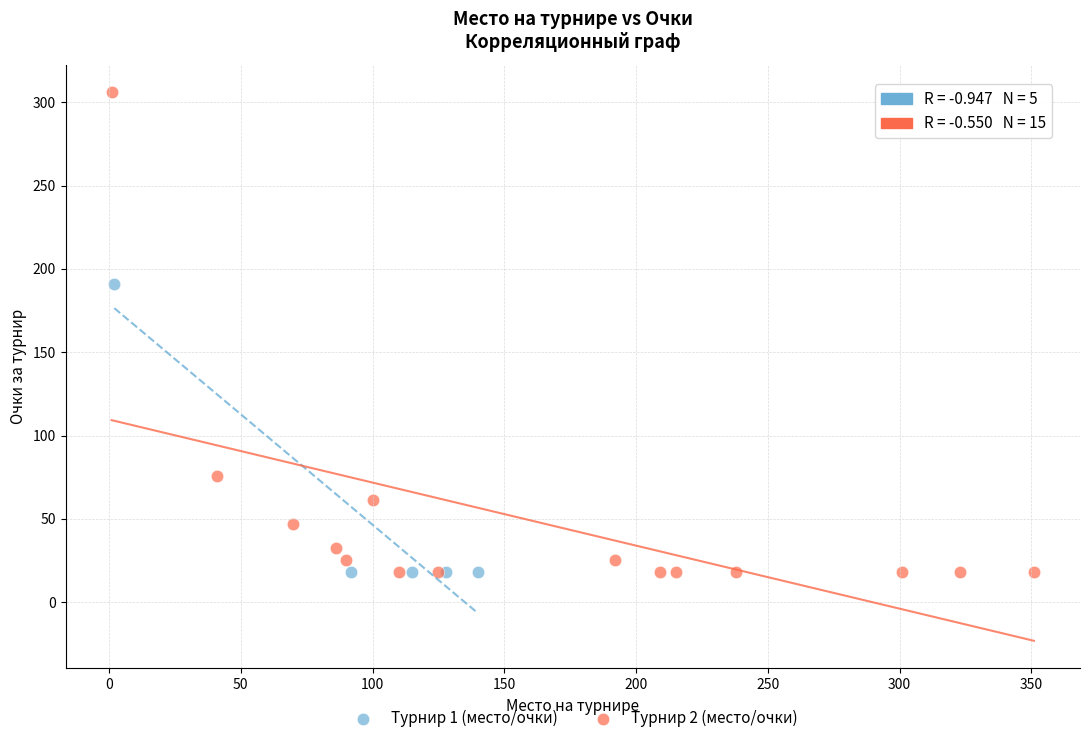

Which series has the widest spread of Y values?

Турнир 2 (место/очки)